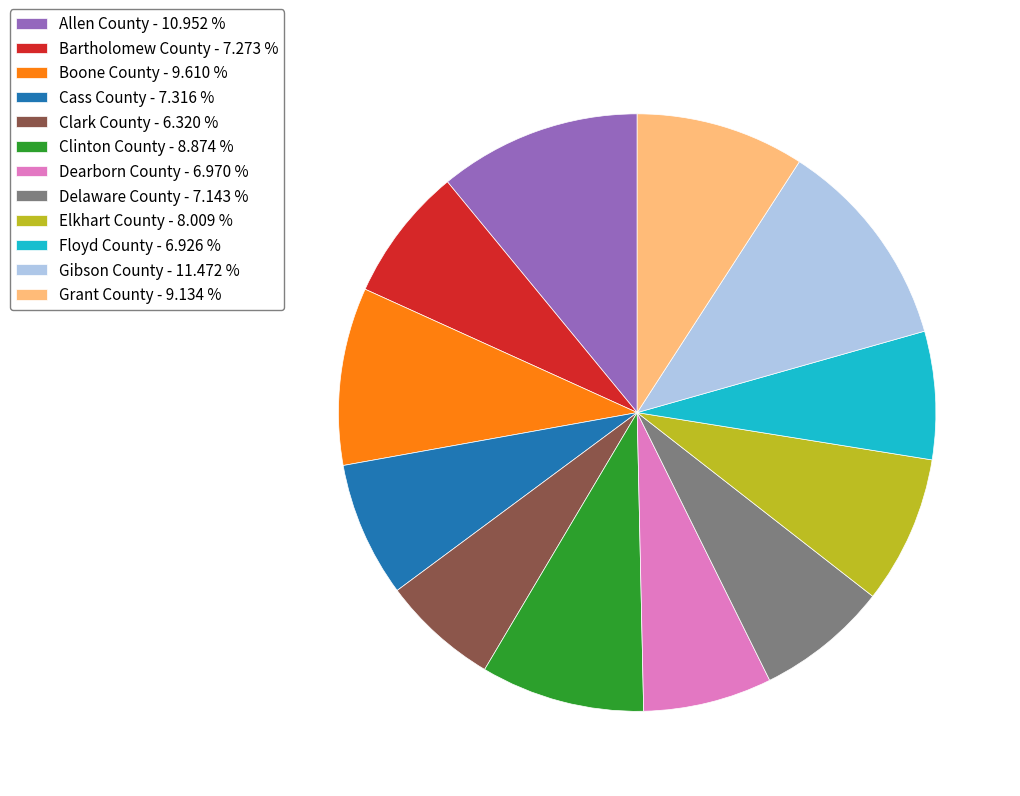

Which category has the smallest portion of the pie?

Clark County